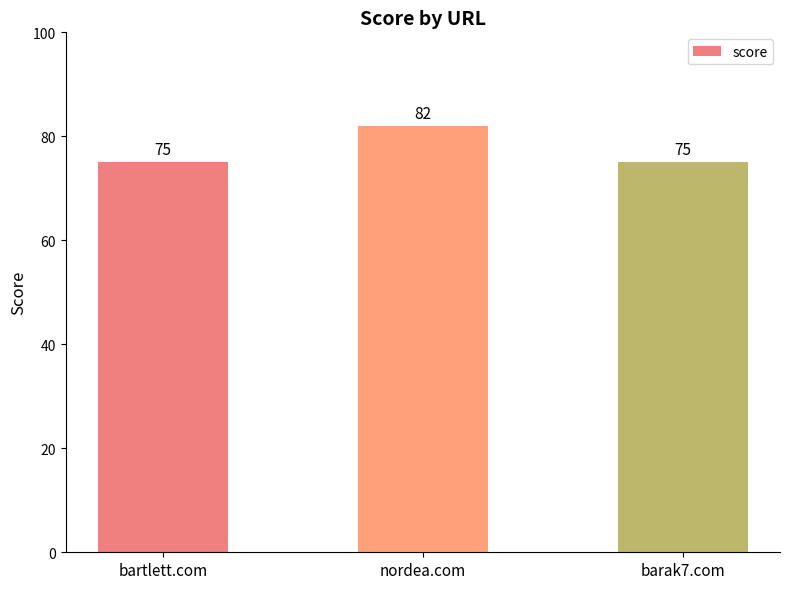

How many values exceed 75?

1